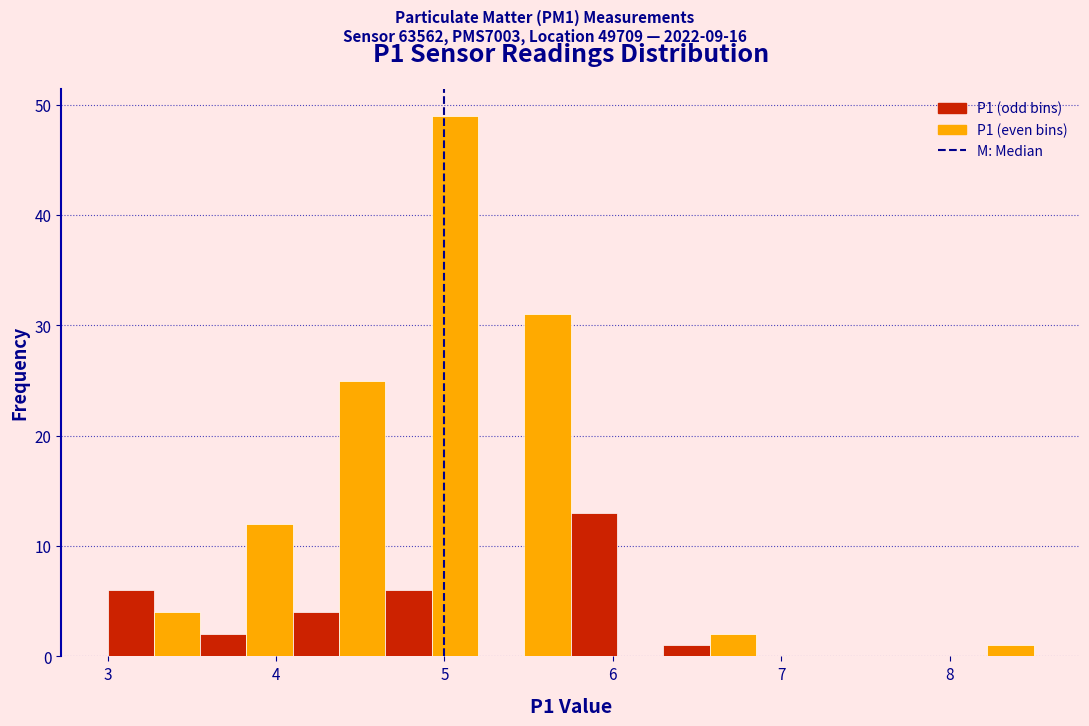

Read against the x-axis, roughly where is the centre of the tallest bar?

5.1